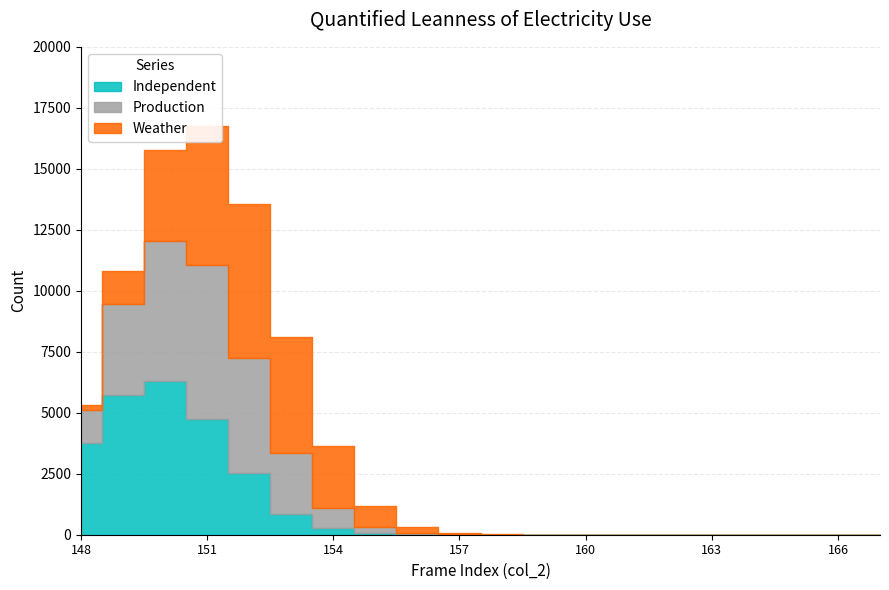

The value of Production at 163 is 8542. True or false?

False